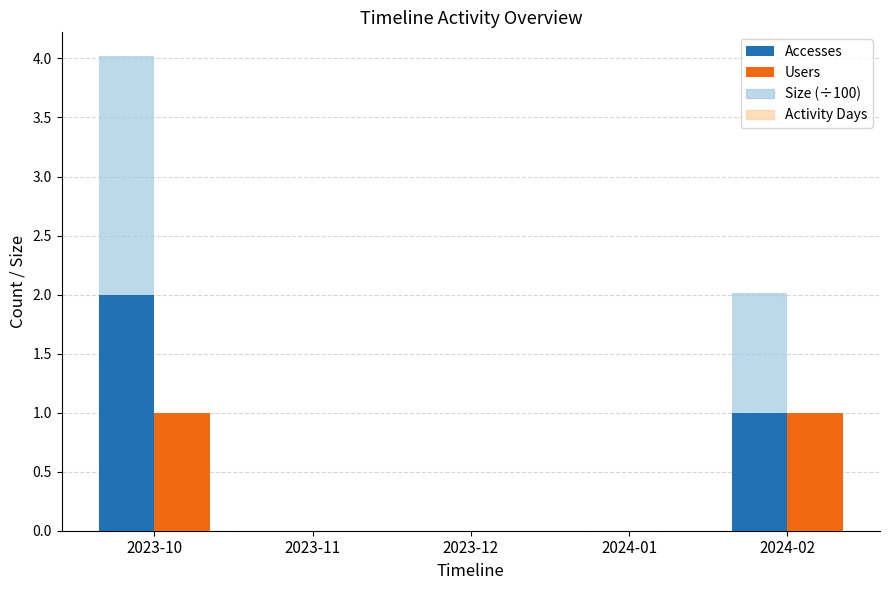

What value does the Accesses series have at 2023-10?

2